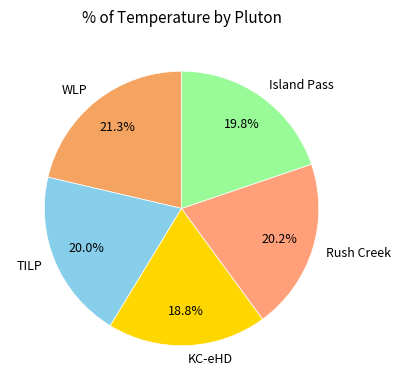

How many segments does this pie chart have?

5